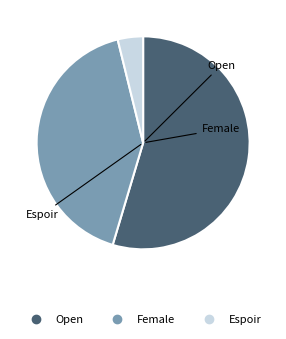

Count the number of slices in the pie.

3